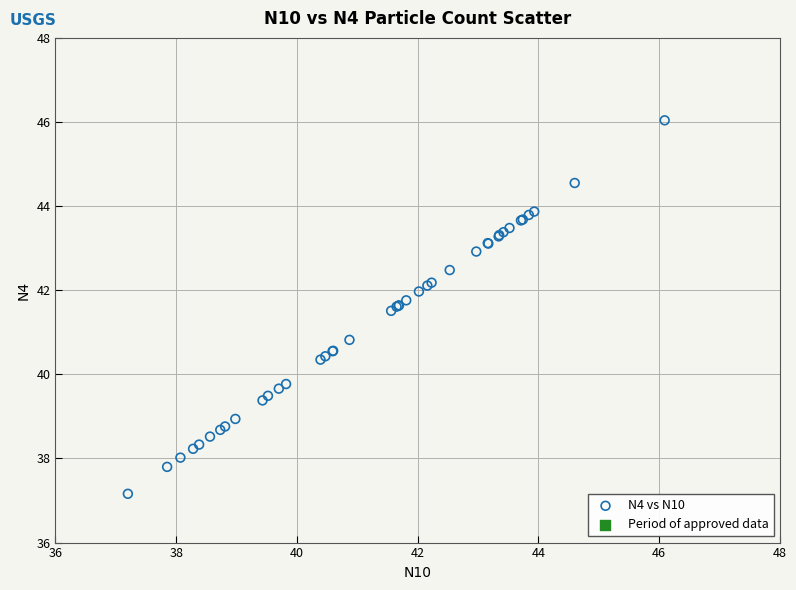

What Y value in the scatter plot is closest to 41?

40.8